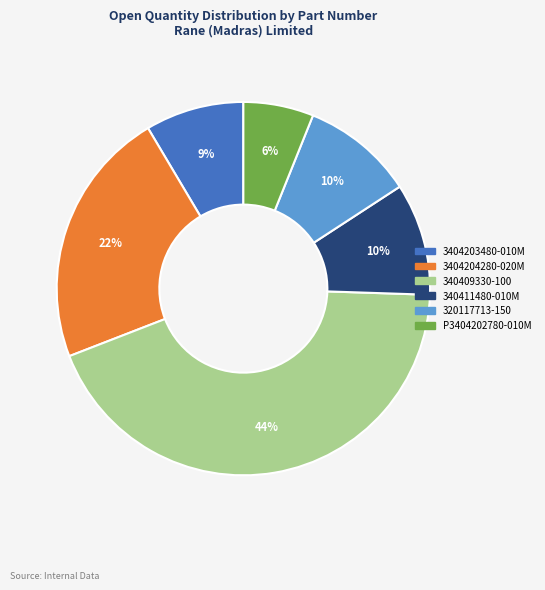

How many segments does this pie chart have?

6